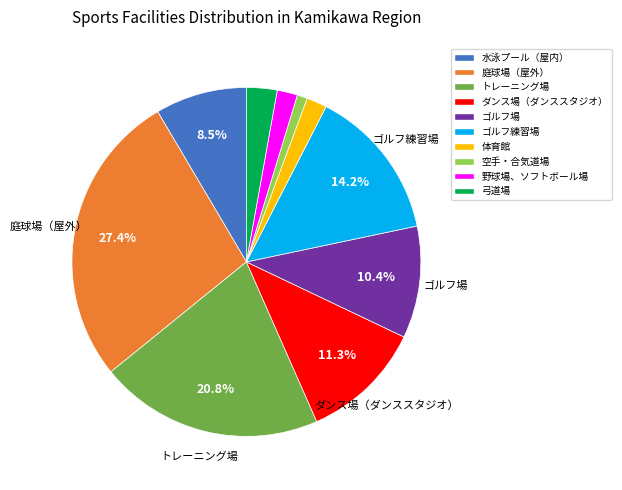

Between 水泳プール（屋内） and 野球場、ソフトボール場, which is larger?

水泳プール（屋内）